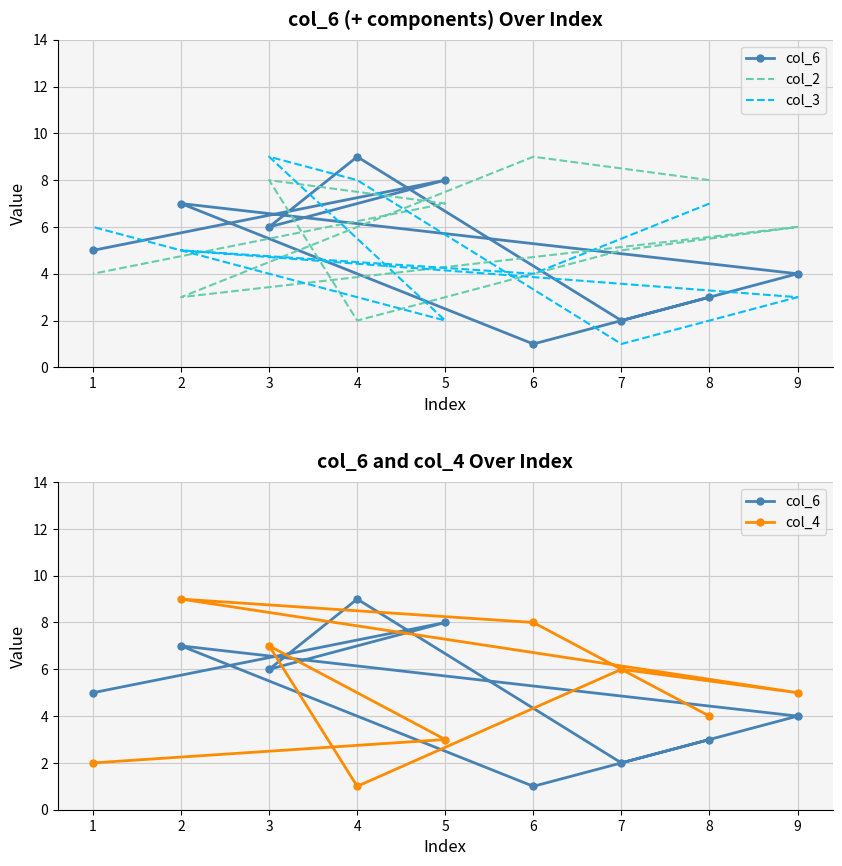

What is the difference between the col_3 values at 9 and 7?

2